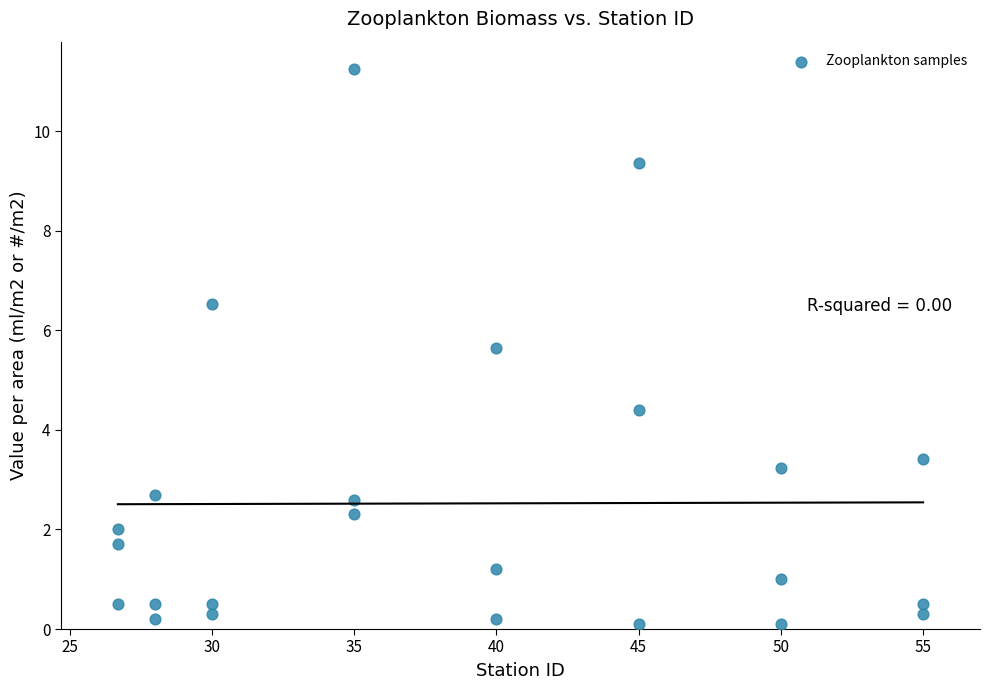

What is the range of X values (max minus min)?

28.3